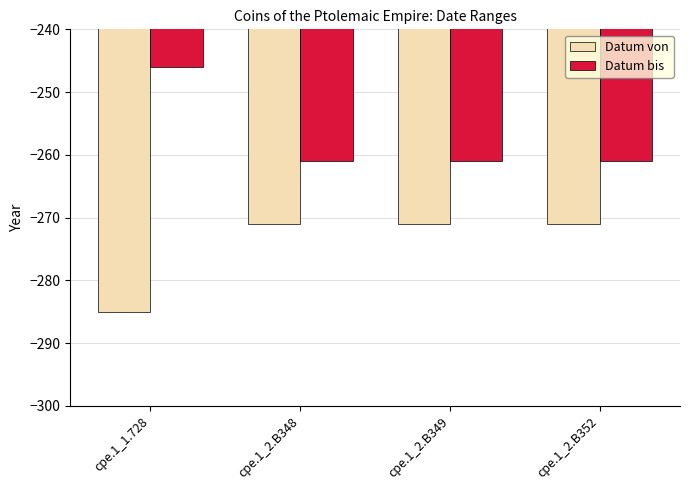

Is it true that Datum von equals -271 at cpe.1_2.B352?

True